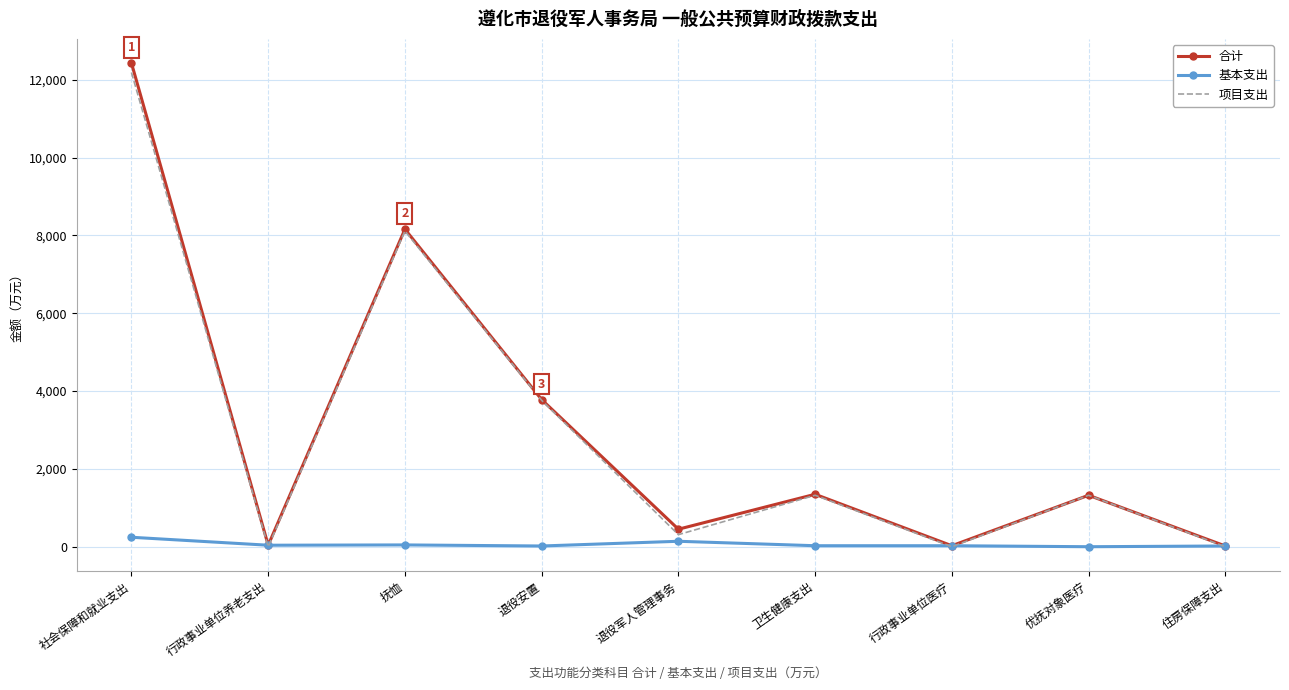

Is the value of 合计 at 行政事业单位养老支出 greater than the value of 项目支出 at 卫生健康支出?

No